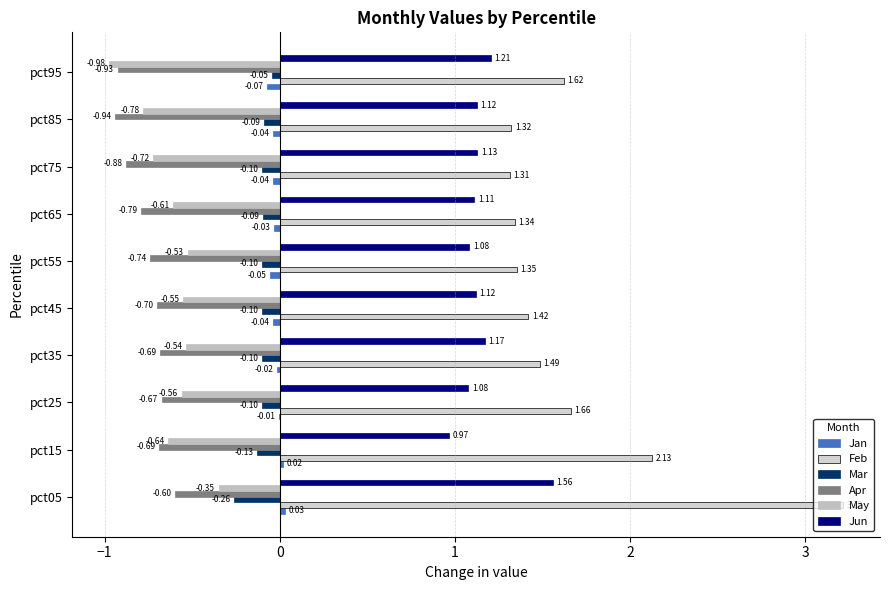

What is the difference between the maximum and second lowest values in the Mar series?

0.1